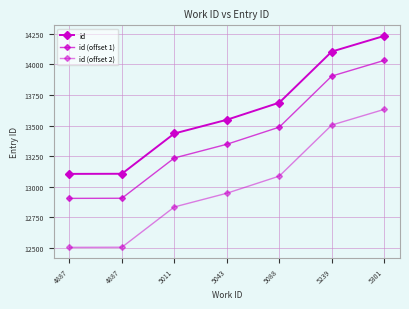

Which label corresponds to the largest value in the chart?

5301